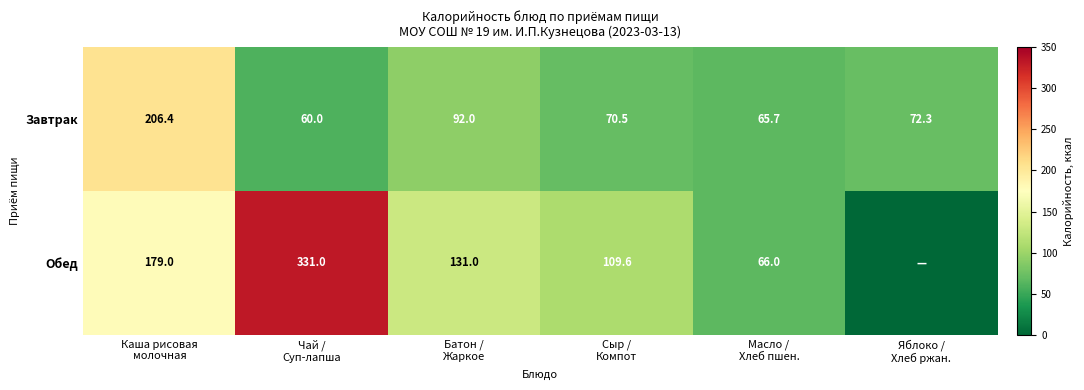

At Каша рисовая
молочная, list the series in order from largest to smallest.

Завтрак, Обед